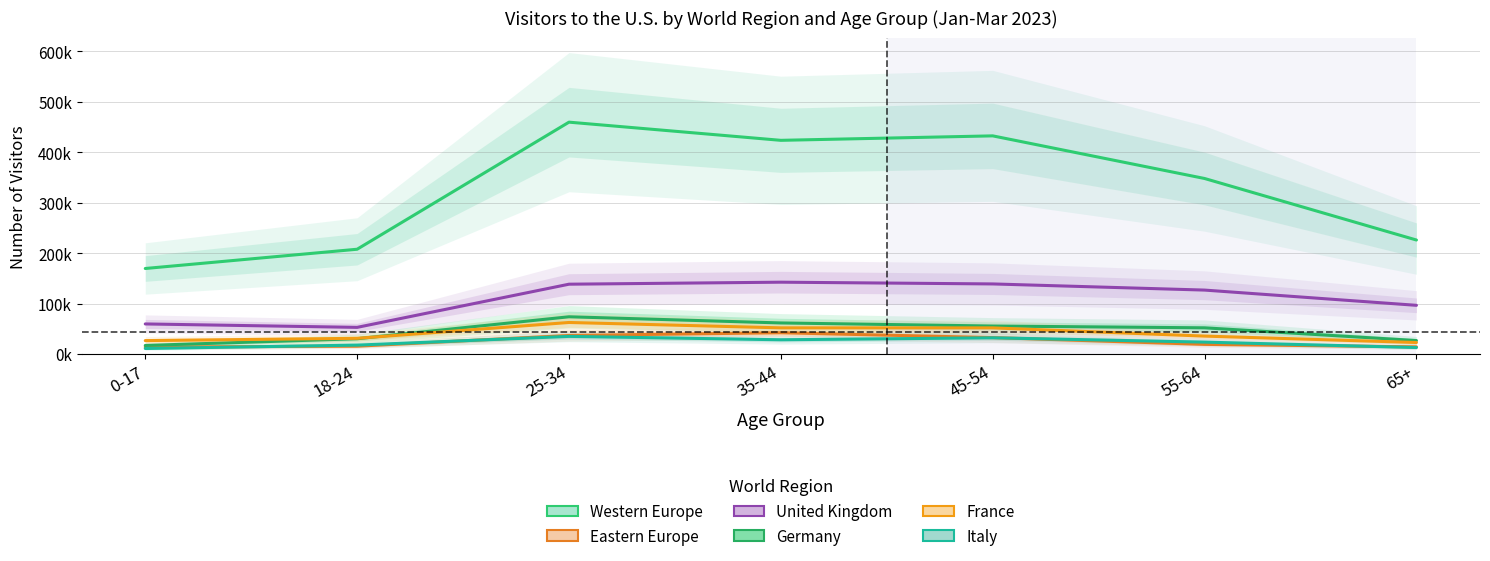

The Western Europe series shows 423662 at 35-44. True or false?

True